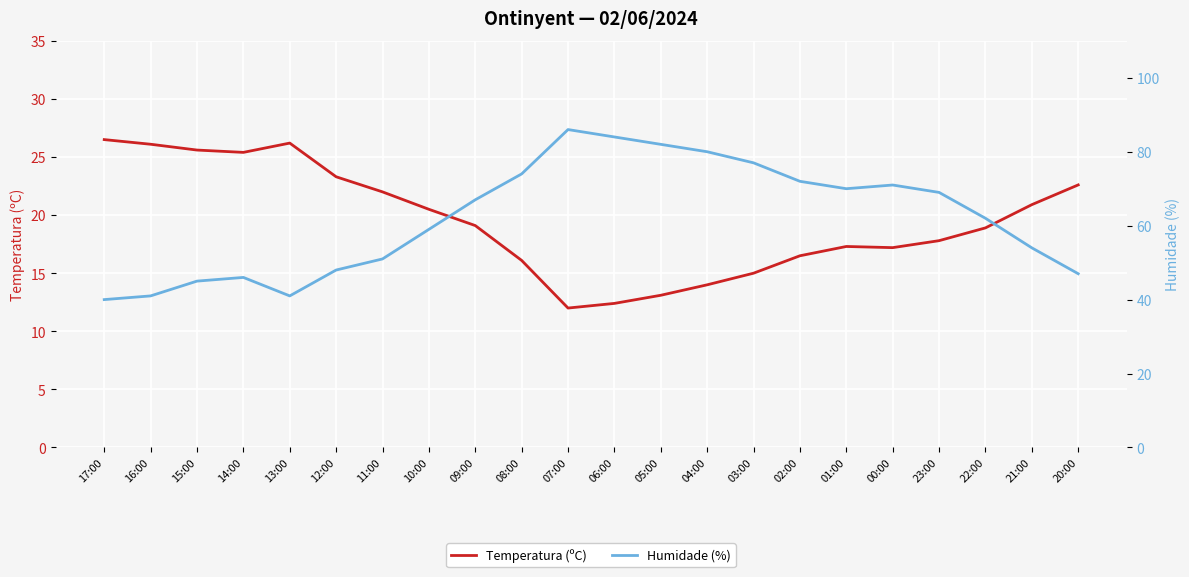

At how many categories does at least one series exceed 25?

22